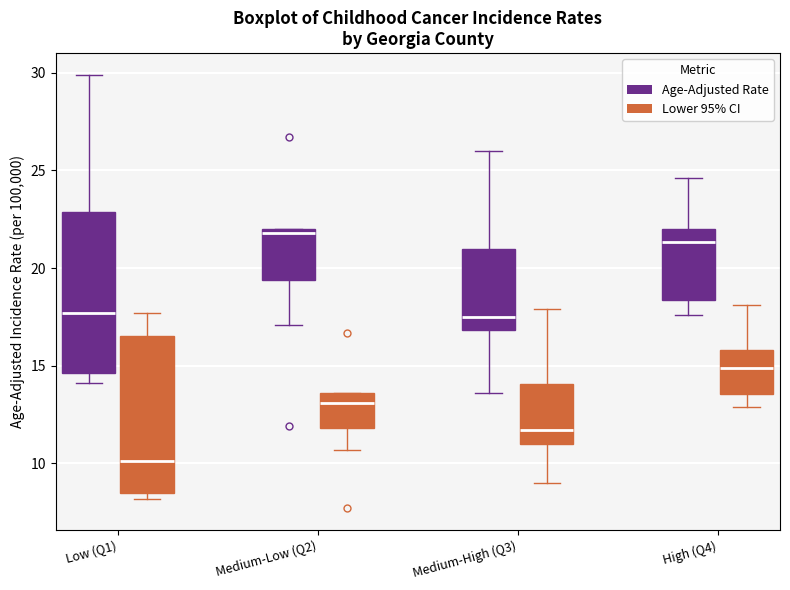

Where does the lower whisker of the box for Medium-Low (Q2) (Age-Adjusted Rate) end on the y-axis? The values are not printed on the chart, so give them approximately, as read against the axis.

17.0